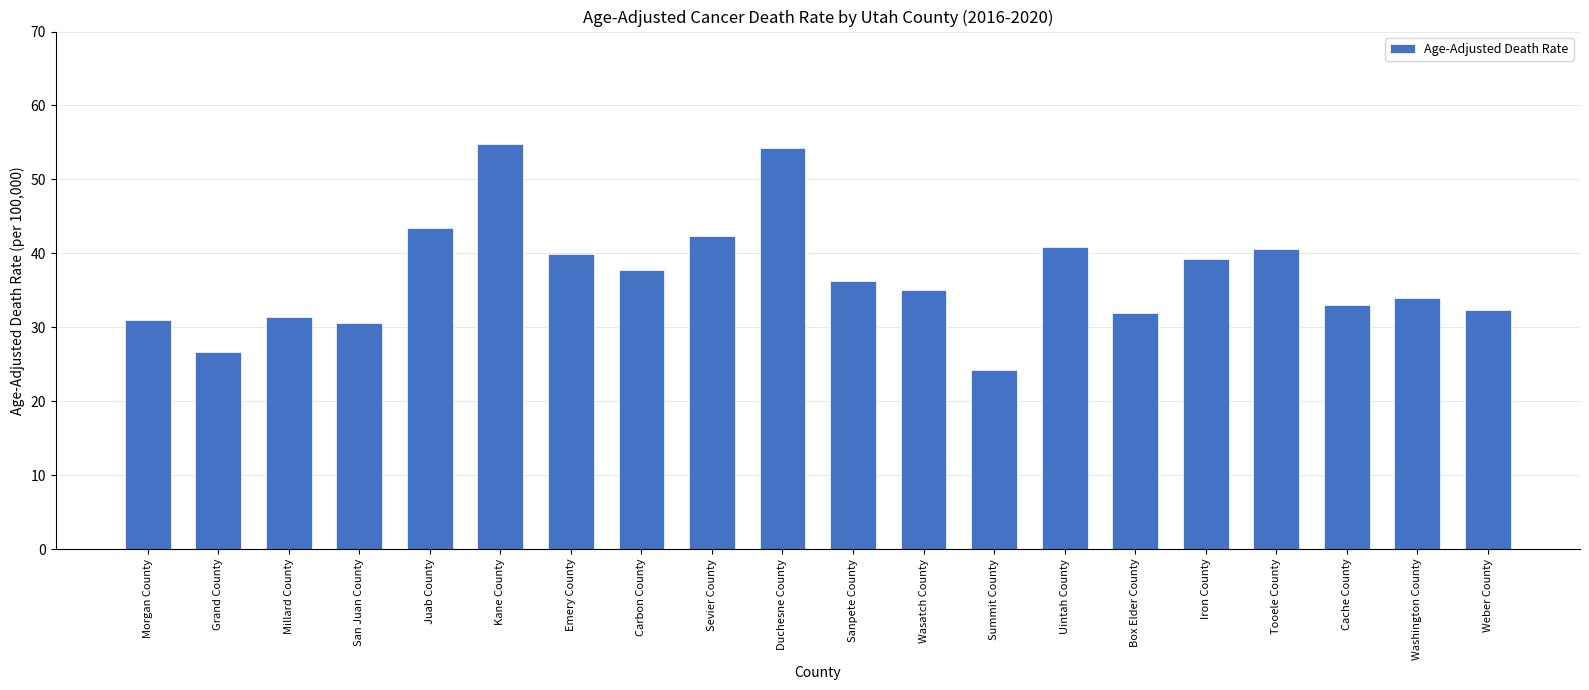

What is the minimum value shown in the chart?

24.2